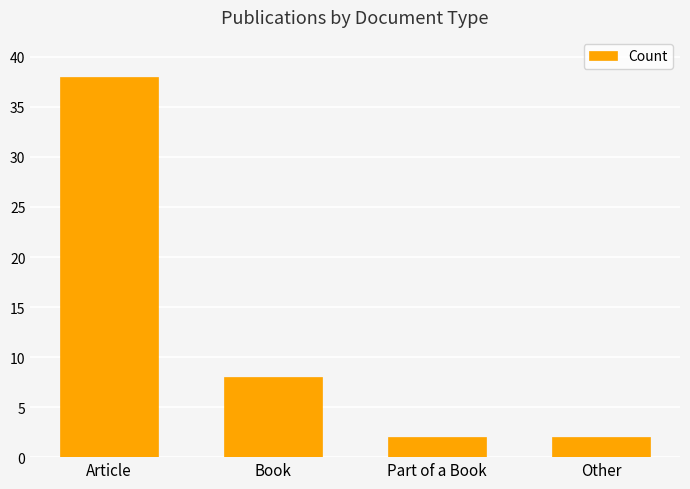

The value at Article is 38. True or false?

True